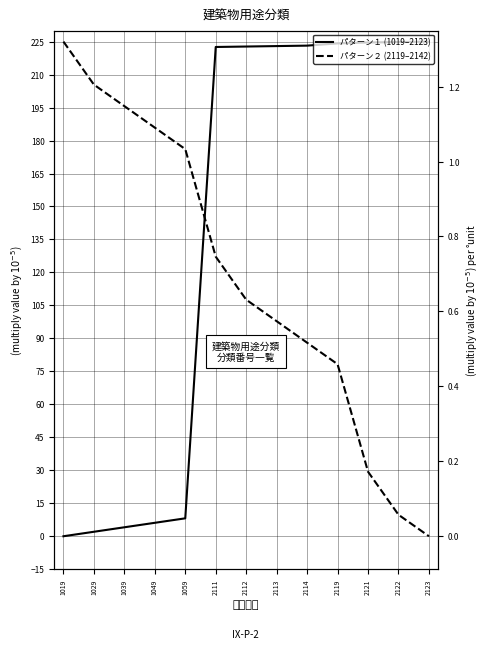

Reading left to right, what are all the values shown in this chart?

パターン１ (1019–2123): 1019=0.0	1029=2.0	1039=4.1	1049=6.1	1059=8.2	2111=222.6	2112=222.8	2113=223.0	2114=223.2	2119=224.2	2121=224.6	2122=224.8	2123=225.0
パターン２ (2119–2142): 1019=225.0	1029=205.4	1039=195.7	1049=185.9	1059=176.1	2111=127.2	2112=107.6	2113=97.8	2114=88.0	2119=78.3	2121=29.3	2122=9.8	2123=0.0